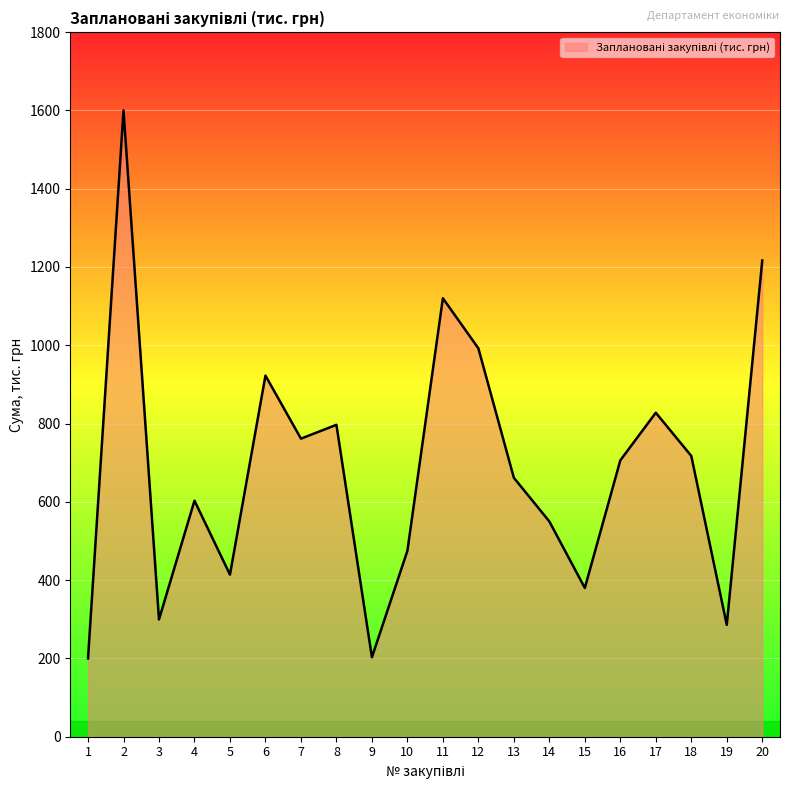

What is the ratio of the value at 1 to the value at 7?

0.3